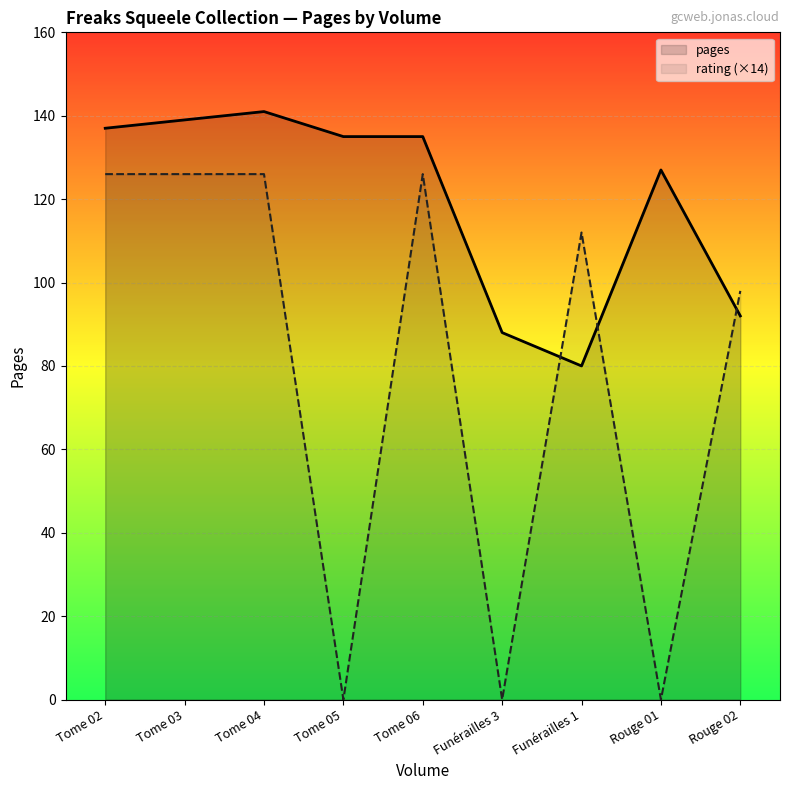

Which series changed the most between Tome 04 and Rouge 01?

rating (×14)